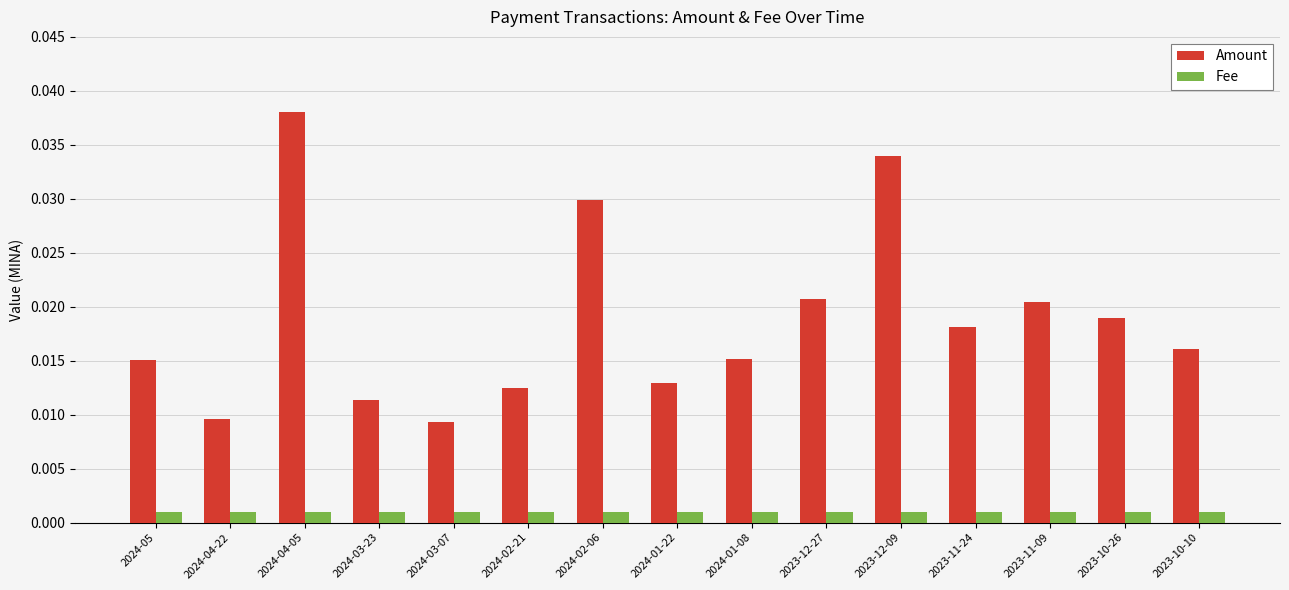

What is the sum of all Amount values?

0.3